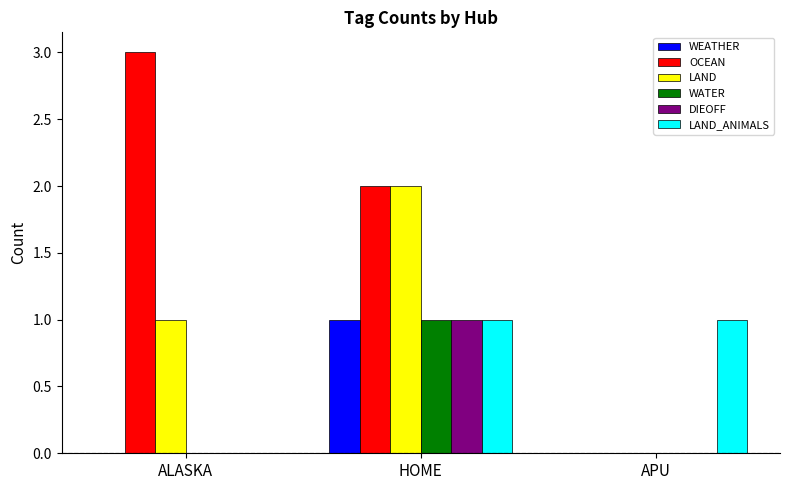

At which category is the sum across all series the highest?

HOME